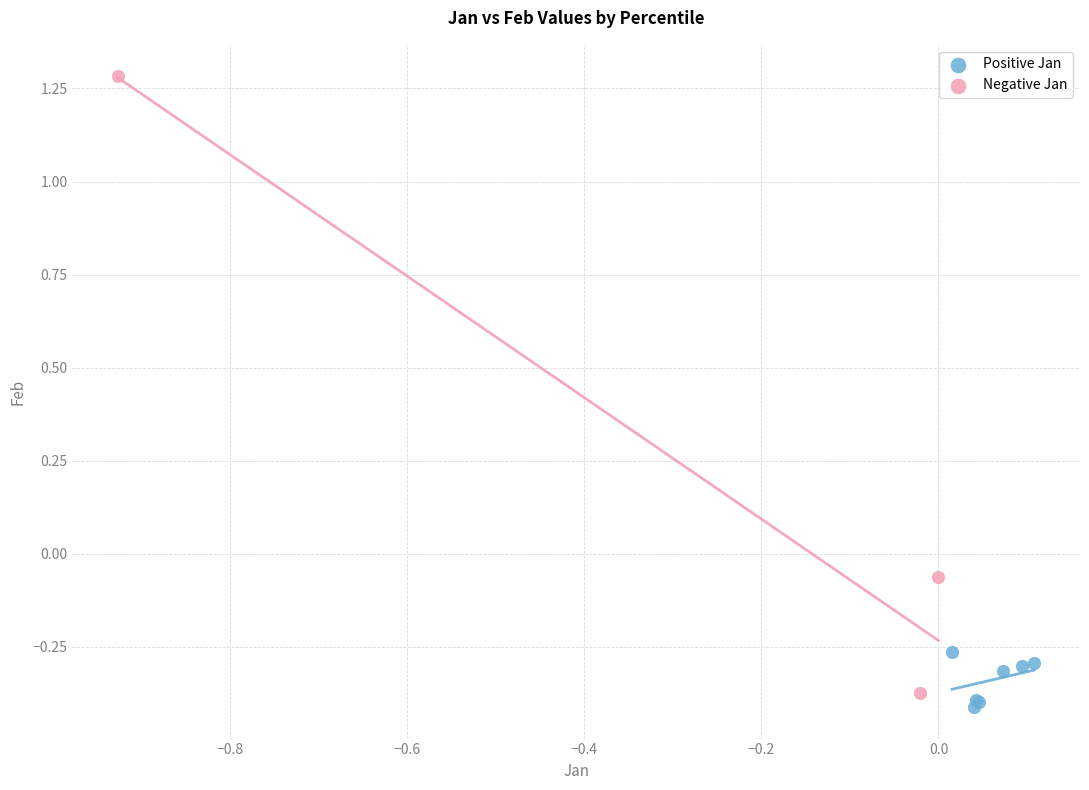

Which series reaches the minimum Y coordinate?

Positive Jan